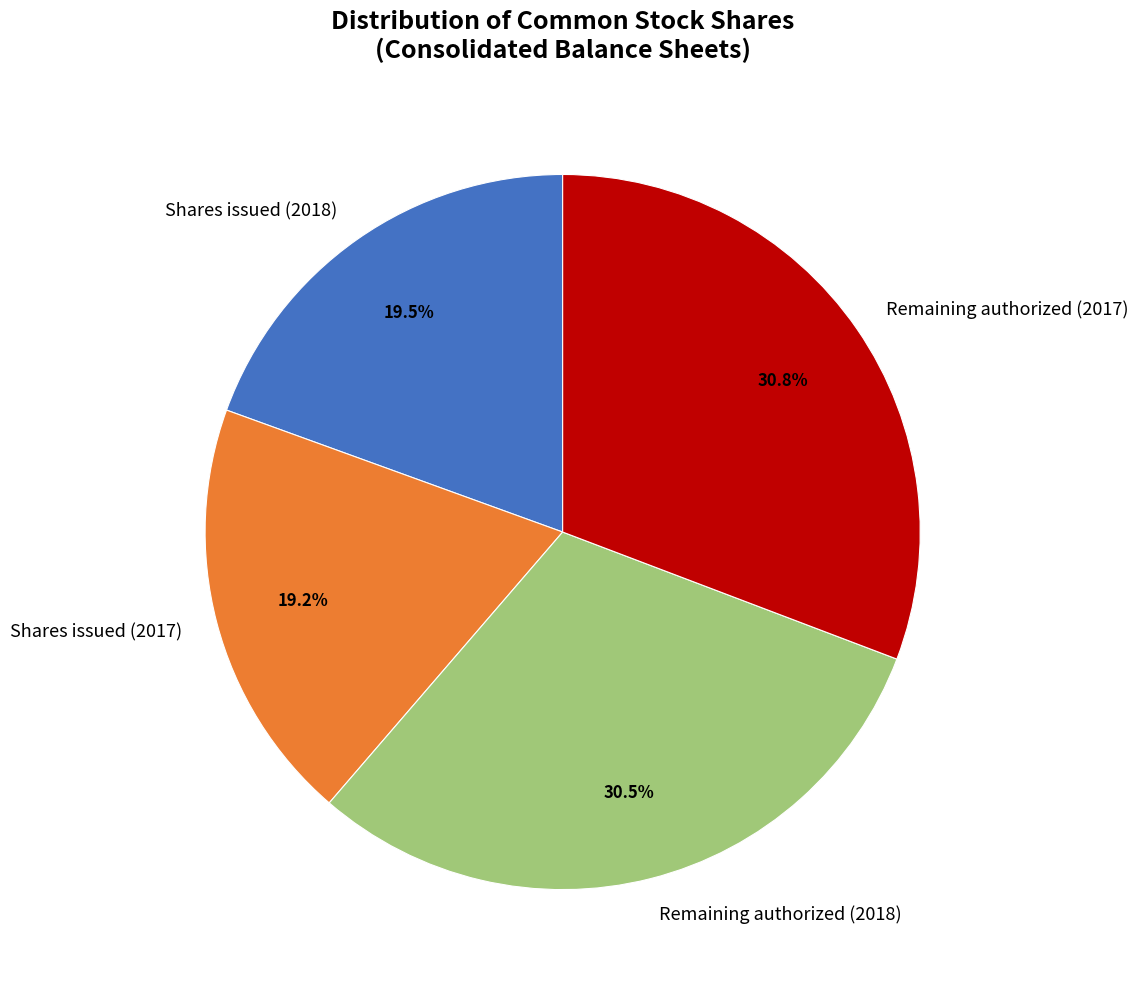

Does Remaining authorized (2017) account for over 50% of the chart?

No